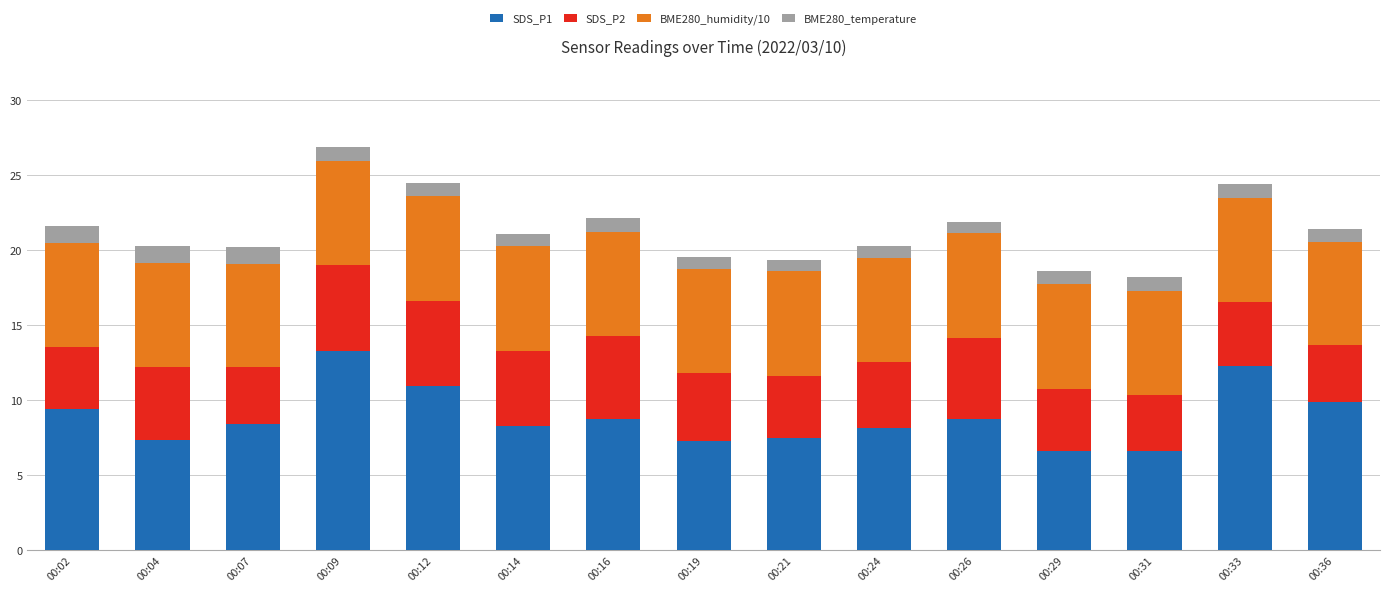

What is the highest value of the SDS_P1 series?

13.3